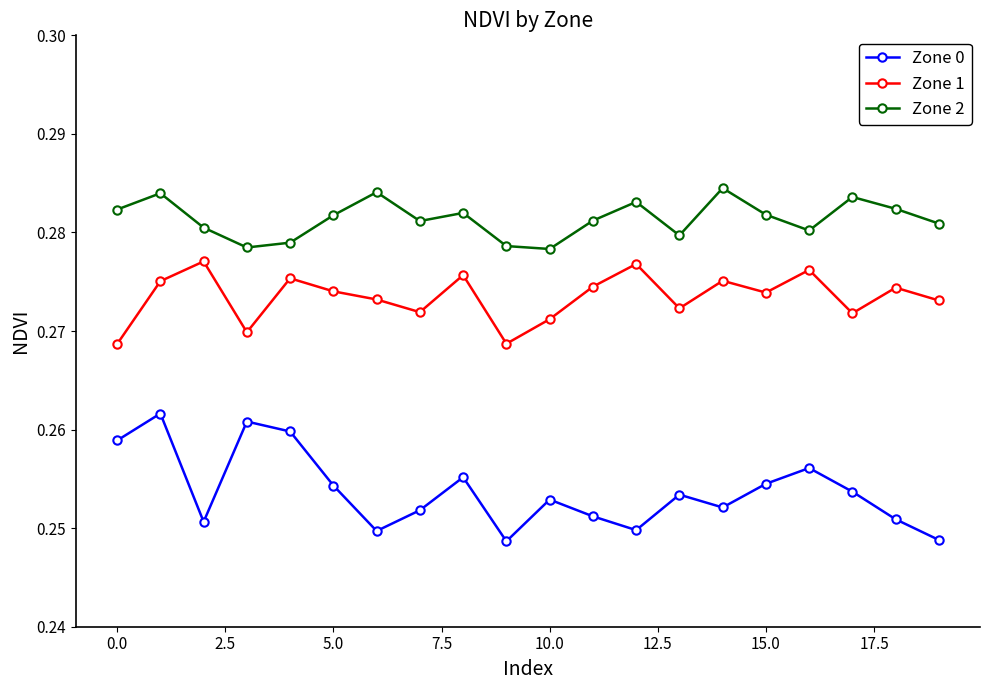

True or false: Zone 2 and Zone 1 cross at least once.

False